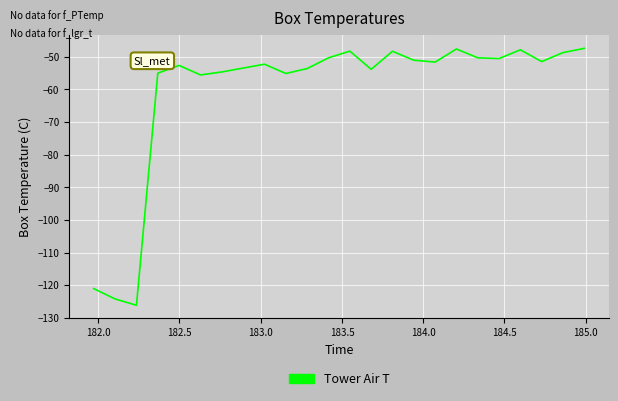

What is the difference between the maximum and minimum values?

78.7